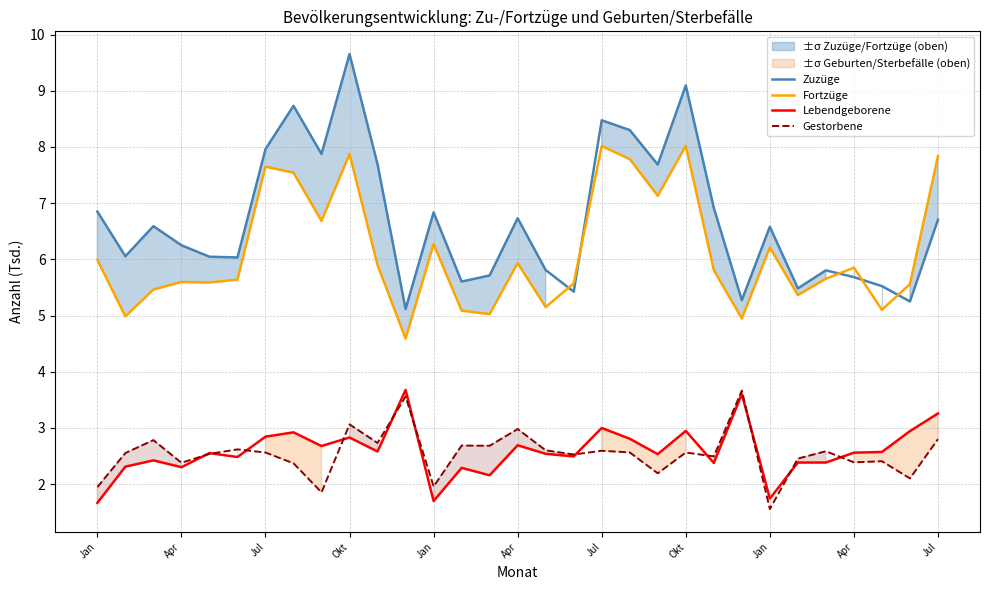

True or false: Gestorbene and Lebendgeborene cross at least once.

True